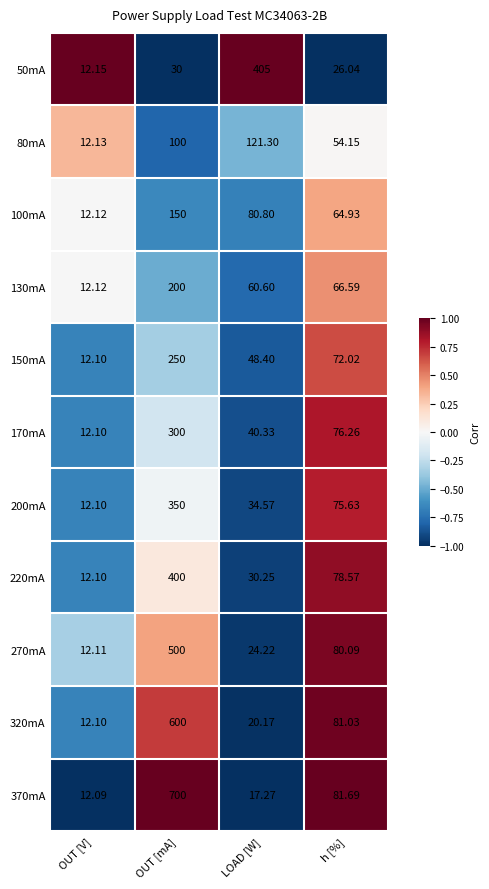

At which category is the sum across all series the highest?

OUT [mA]